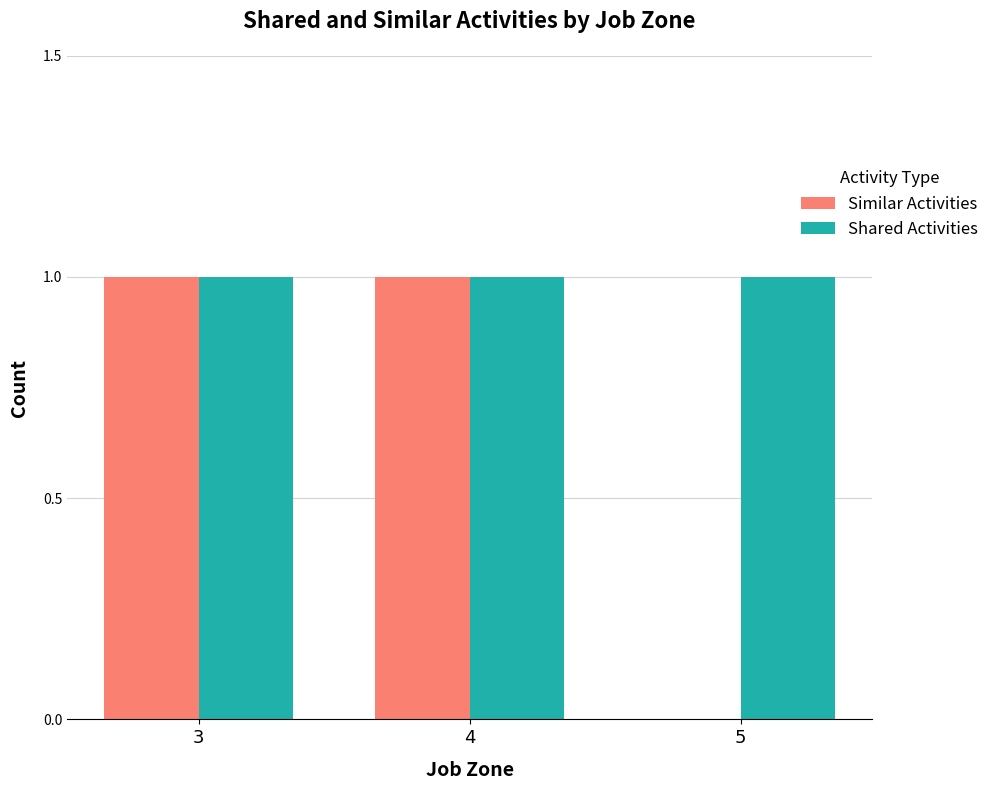

Count the Similar Activities values in the range 0 to 1.

3